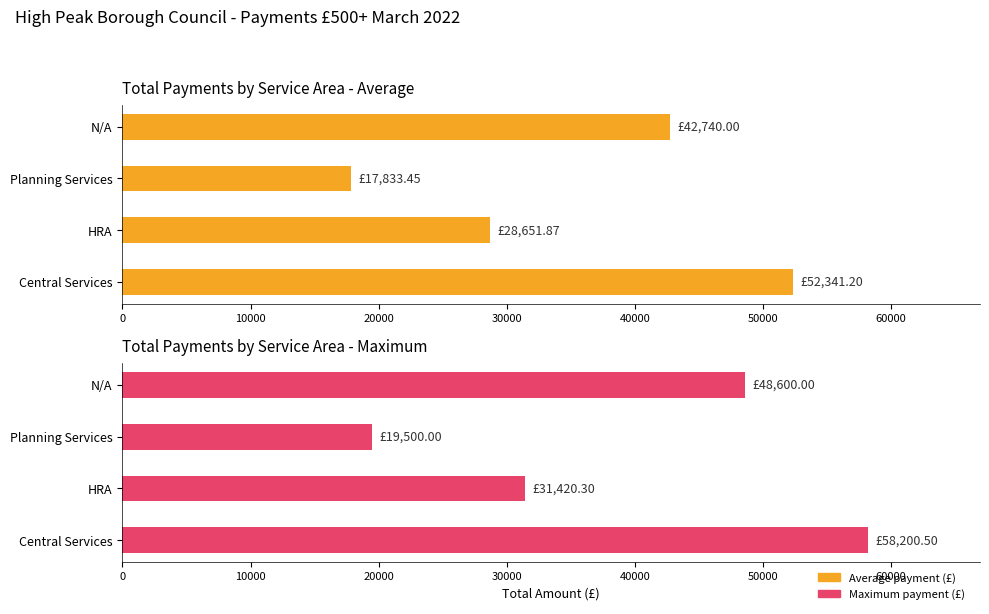

What are all the series names shown in the legend?

Average payment (£), Maximum payment (£)